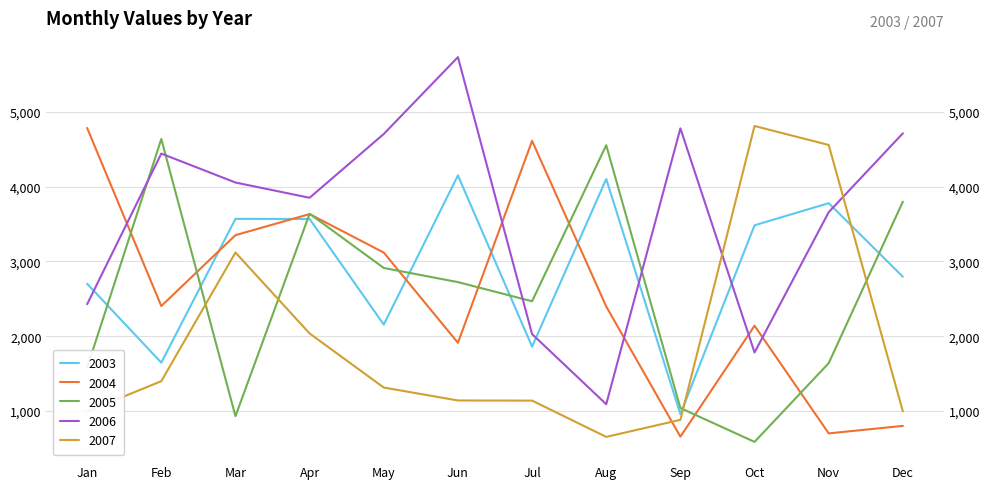

How many values in the 2005 series are below 2724?

6